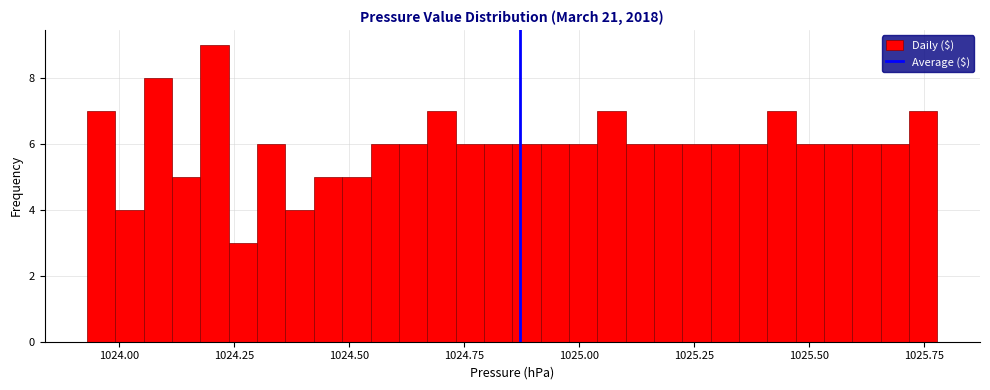

Around what value on the x-axis is the tallest bar? Give the approximate position of its centre, as read against the axis.

1024.20